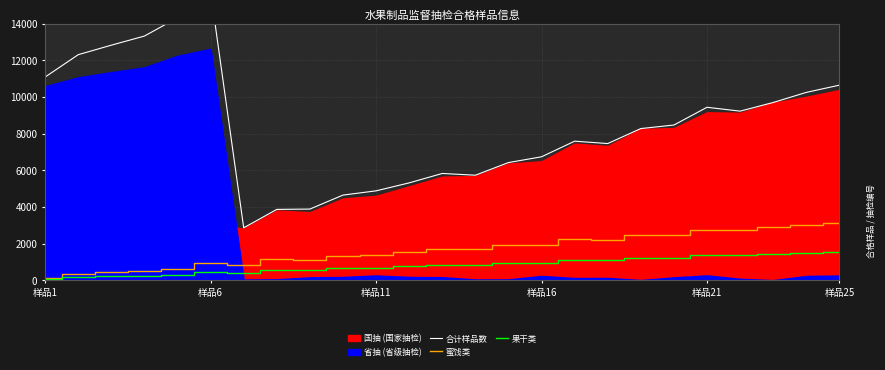

The value of 果干类 at 样品25 is 1557.8. True or false?

True